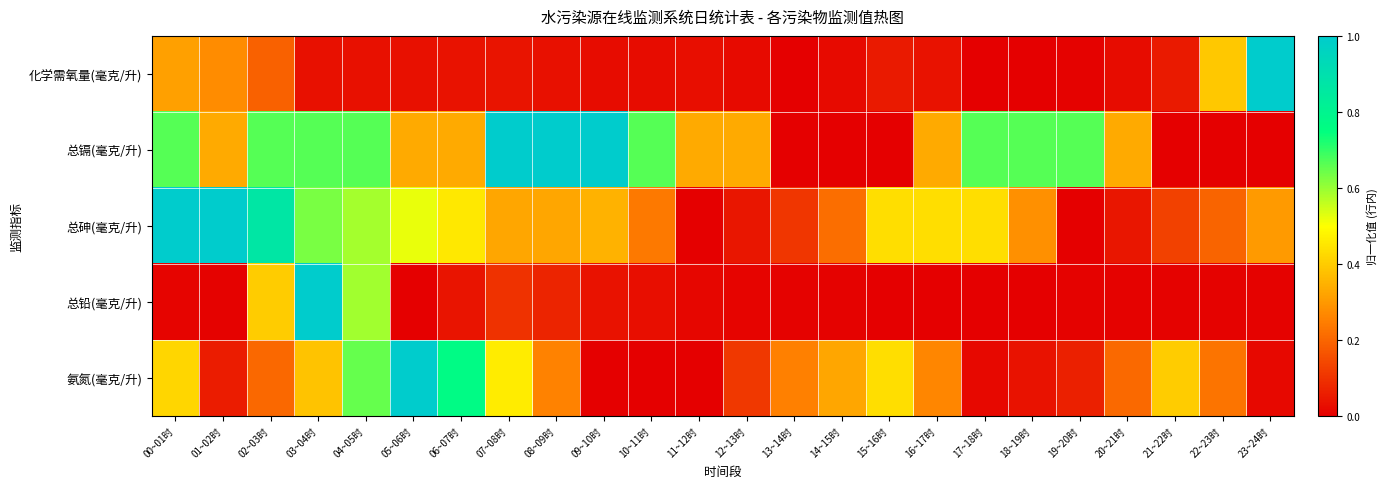

Rank the series at 04~05时 from lowest to highest value.

化学需氧量(毫克/升), 总砷(毫克/升), 总铅(毫克/升), 氨氮(毫克/升), 总镉(毫克/升)